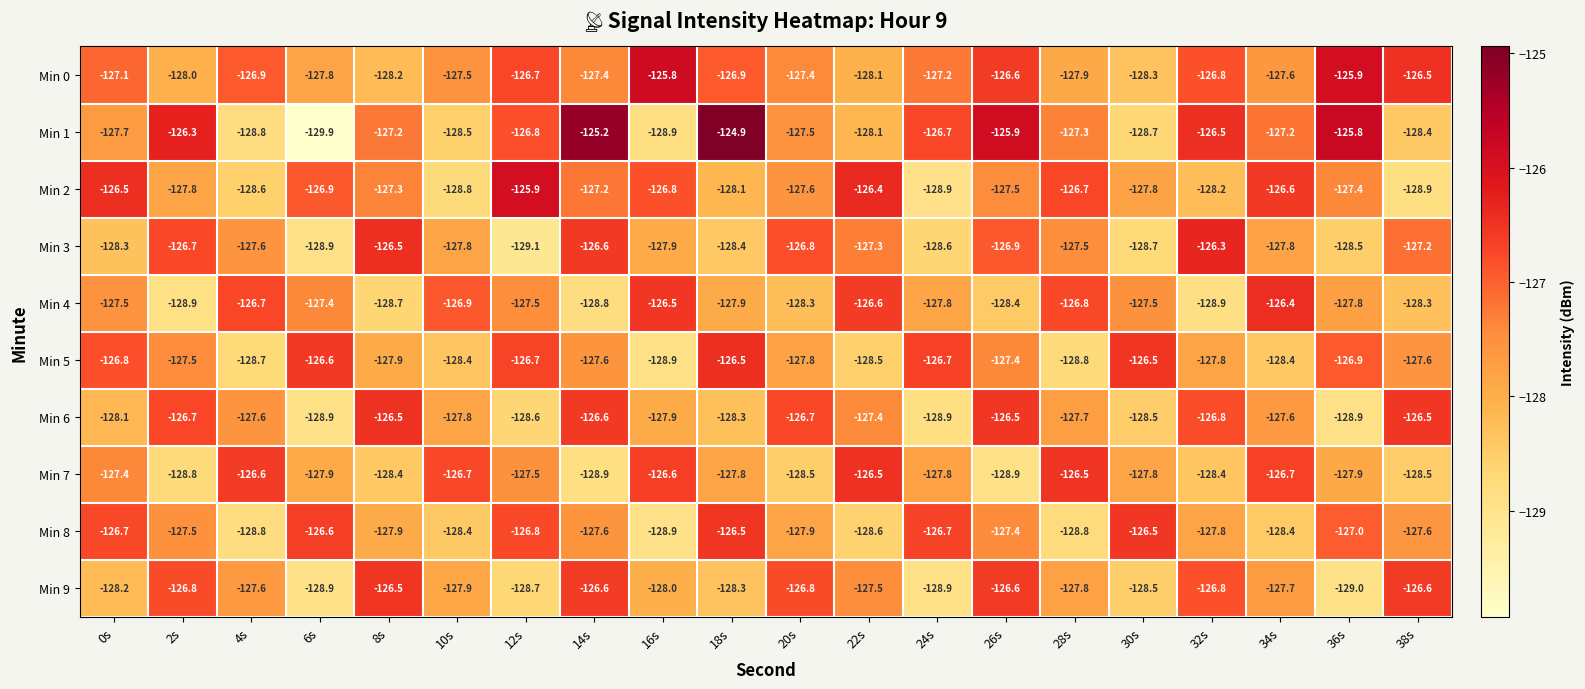

What is the total value across all series at 12s?

-1274.3